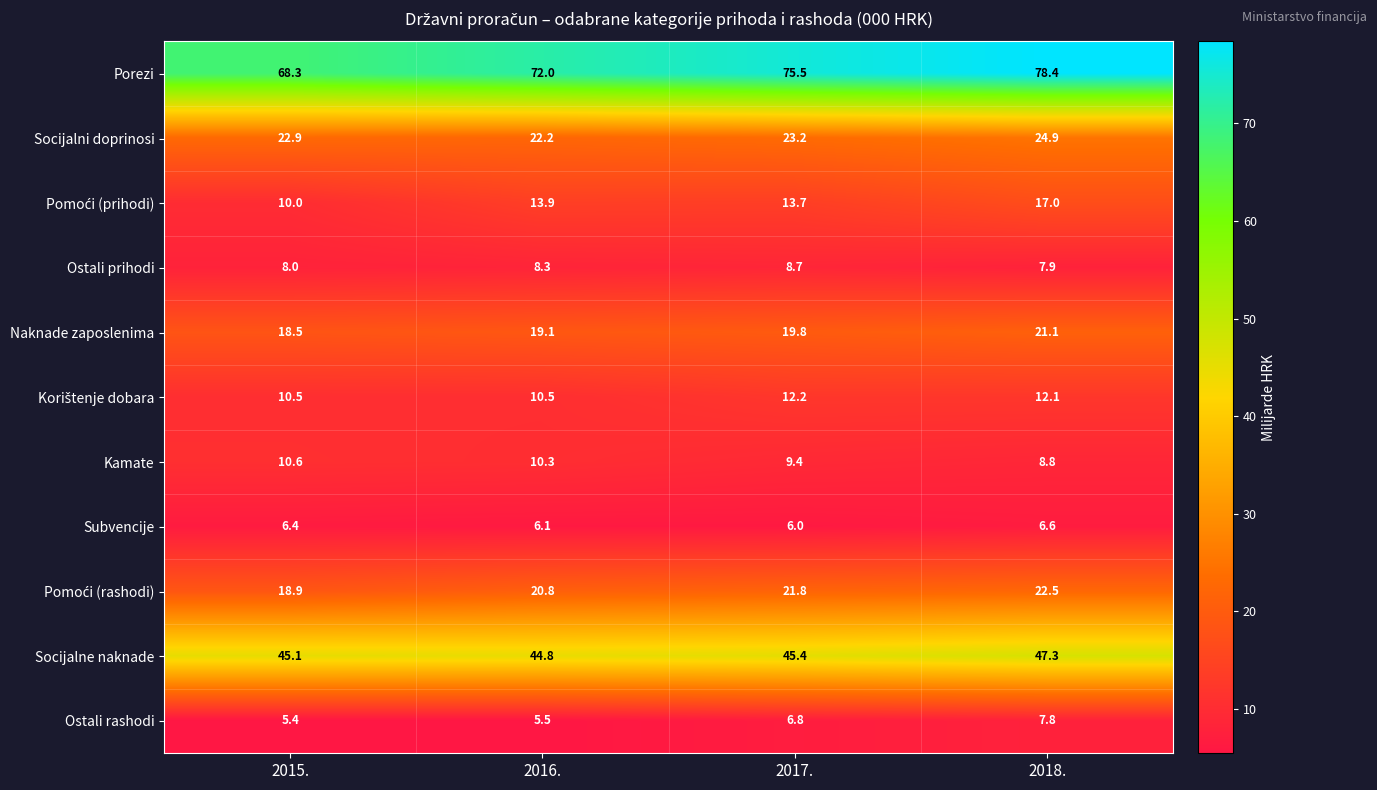

True or false: Subvencije has a value of 8.7 at 2017..

False